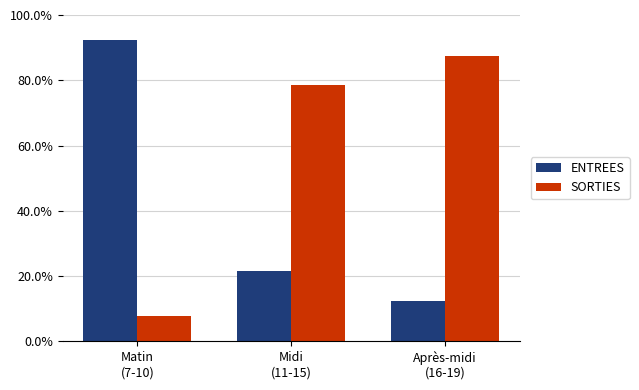

The ENTREES series shows 4.9 at Après-midi
(16-19). True or false?

False